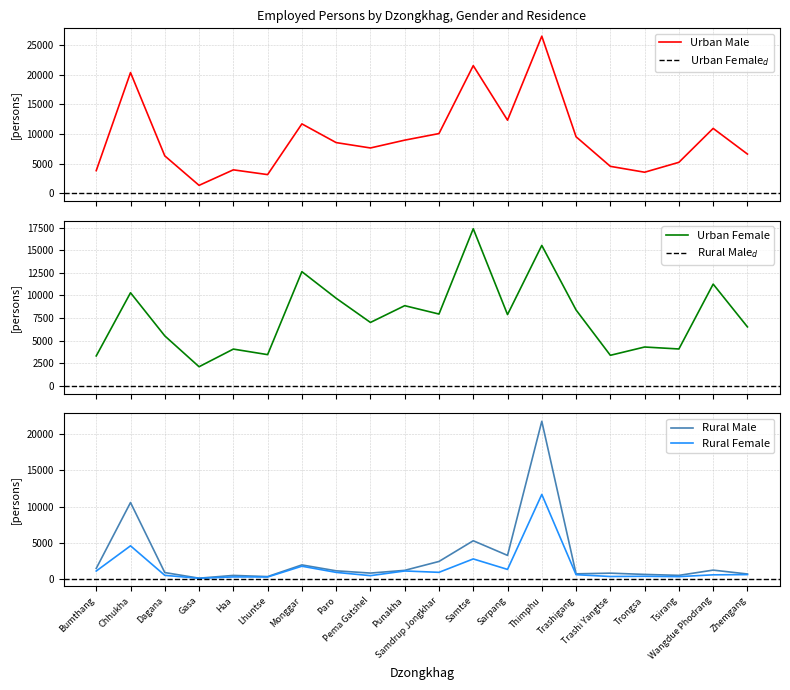

At which category does Urban Male reach its first local valley?

Gasa